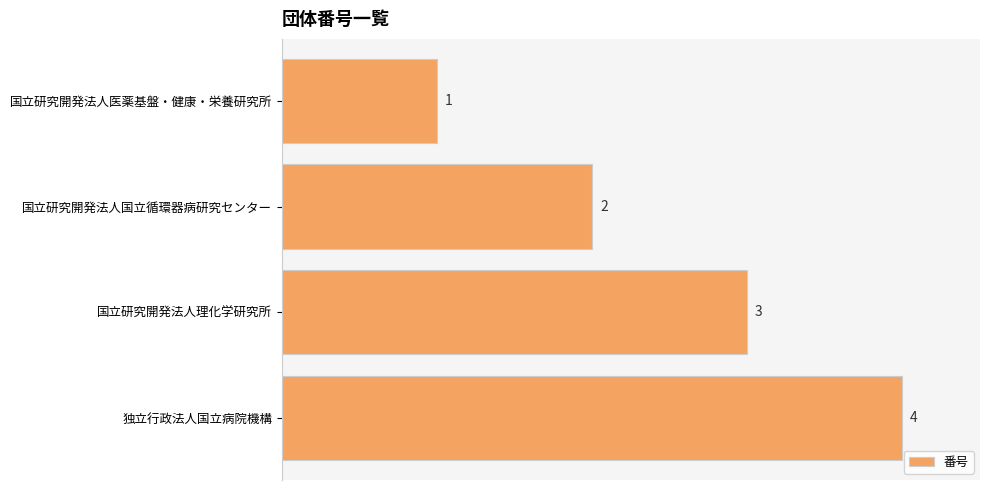

What is the label of the 1st bar from the bottom?

独立行政法人国立病院機構